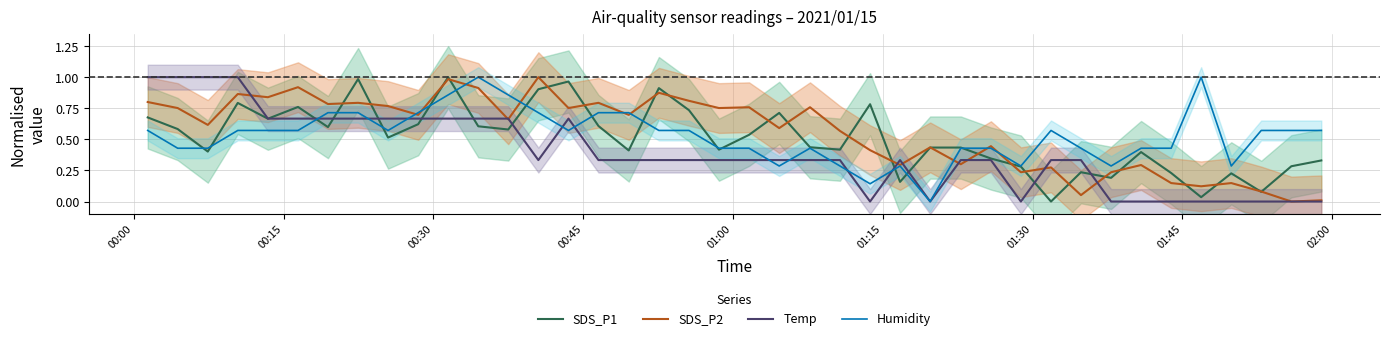

What are all the series names shown in the legend?

SDS_P1, SDS_P2, Temp, Humidity